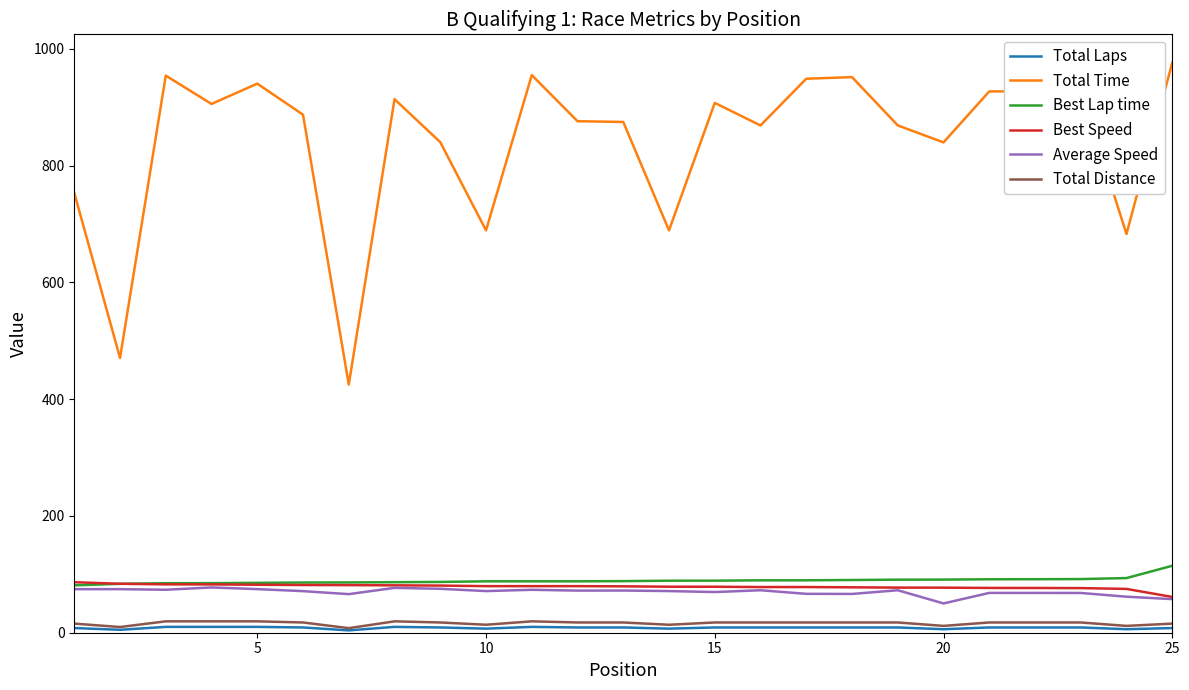

How many lines are shown in the chart?

6